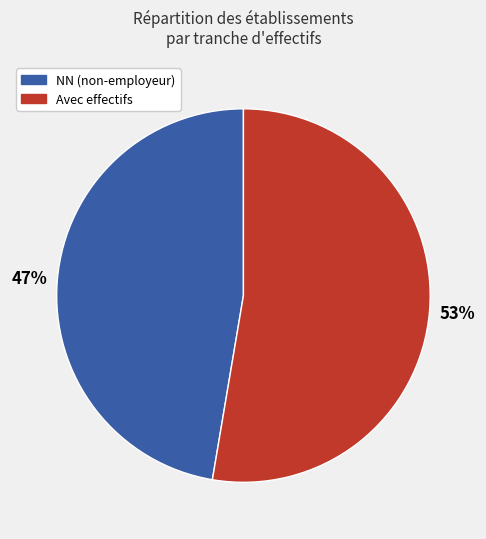

To the nearest percent, what is the average slice percentage?

50%